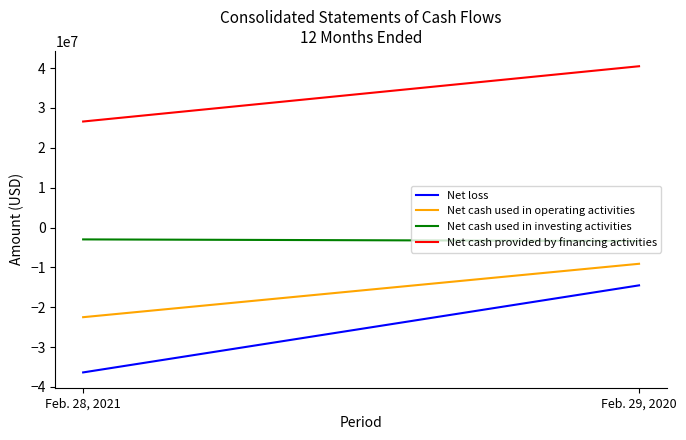

The Net loss series shows -36344923 at Feb. 28, 2021. True or false?

True